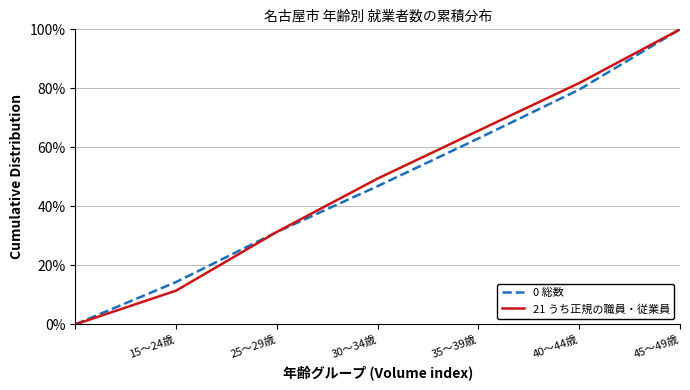

Does the chart display data point markers on the line(s)?

No